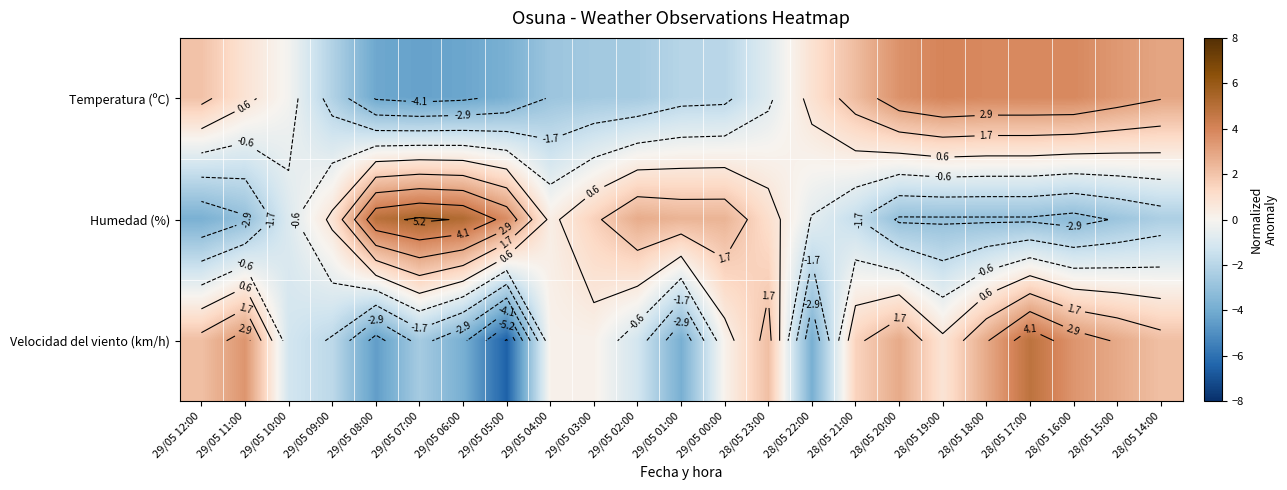

Rank the categories by Velocidad del viento (km/h) value from lowest to highest.

29/05 05:00, 29/05 08:00, 29/05 06:00, 29/05 01:00, 28/05 22:00, 29/05 07:00, 29/05 09:00, 29/05 10:00, 29/05 02:00, 29/05 04:00, 29/05 03:00, 29/05 00:00, 28/05 19:00, 28/05 21:00, 29/05 12:00, 28/05 23:00, 28/05 14:00, 28/05 20:00, 28/05 18:00, 28/05 15:00, 29/05 11:00, 28/05 16:00, 28/05 17:00